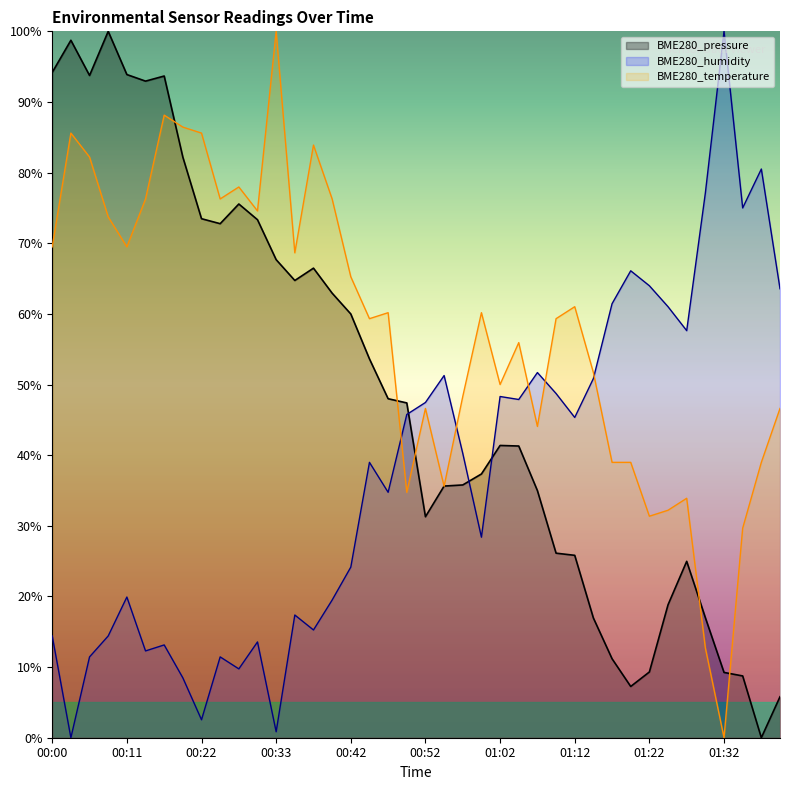

Where is the first local maximum for BME280_pressure?

00:03